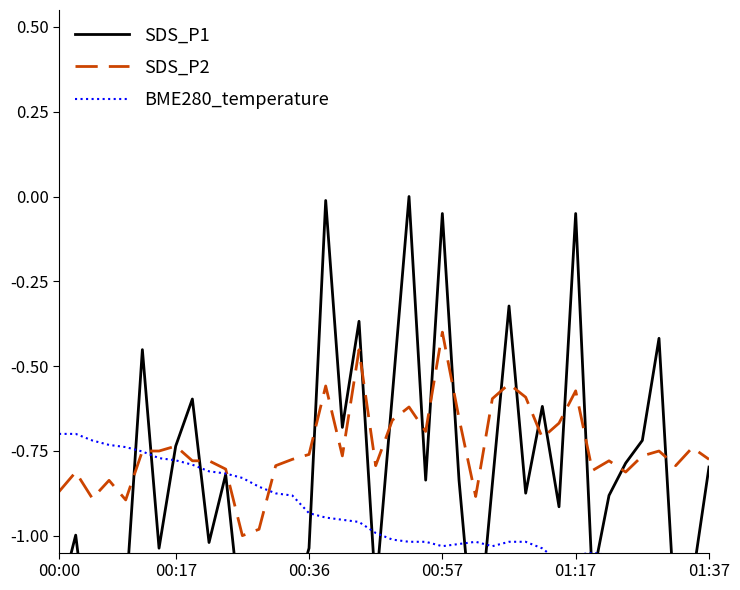

Reading left to right, list all the values displayed in this chart.

SDS_P1: -1.2	-1.0	-1.4	-1.2	-1.2	-0.5	-1.0	-0.7	-0.6	-1.0	-0.8	-1.3	-1.1	-1.2	-1.2	-1.0	-0.0	-0.7	-0.4	-1.2	-0.6	0.0	-0.8	-0.1	-0.8	-1.4	-0.8	-0.3	-0.9	-0.6	-0.9	-0.1	-1.1	-0.9	-0.8	-0.7	-0.4	-1.3	-1.1	-0.8
SDS_P2: -0.9	-0.8	-0.9	-0.8	-0.9	-0.8	-0.8	-0.7	-0.8	-0.8	-0.8	-1.0	-1.0	-0.8	-0.8	-0.8	-0.6	-0.8	-0.5	-0.8	-0.7	-0.6	-0.7	-0.4	-0.7	-0.9	-0.6	-0.6	-0.6	-0.7	-0.7	-0.6	-0.8	-0.8	-0.8	-0.8	-0.8	-0.8	-0.7	-0.8
BME280_temperature: -0.7	-0.7	-0.7	-0.7	-0.7	-0.8	-0.8	-0.8	-0.8	-0.8	-0.8	-0.8	-0.9	-0.9	-0.9	-0.9	-0.9	-1.0	-1.0	-1.0	-1.0	-1.0	-1.0	-1.0	-1.0	-1.0	-1.0	-1.0	-1.0	-1.0	-1.1	-1.1	-1.1	-1.1	-1.1	-1.1	-1.1	-1.2	-1.2	-1.2